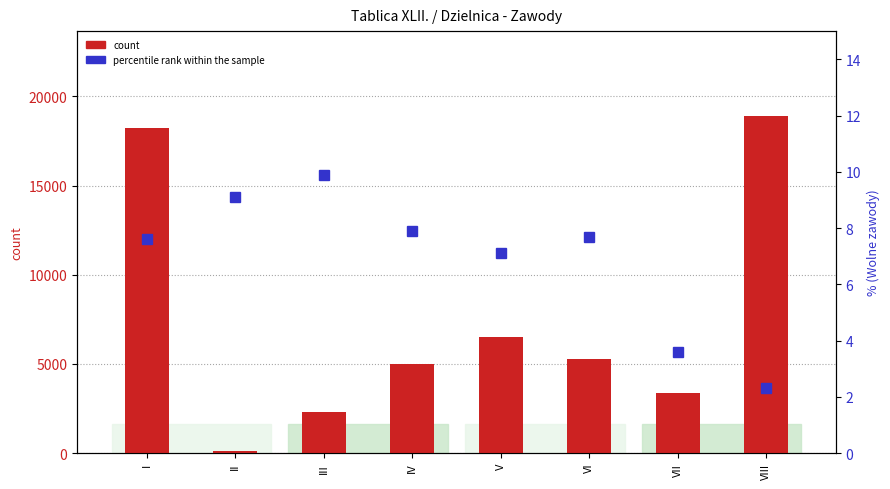

Does the chart contain stacked bars?

No